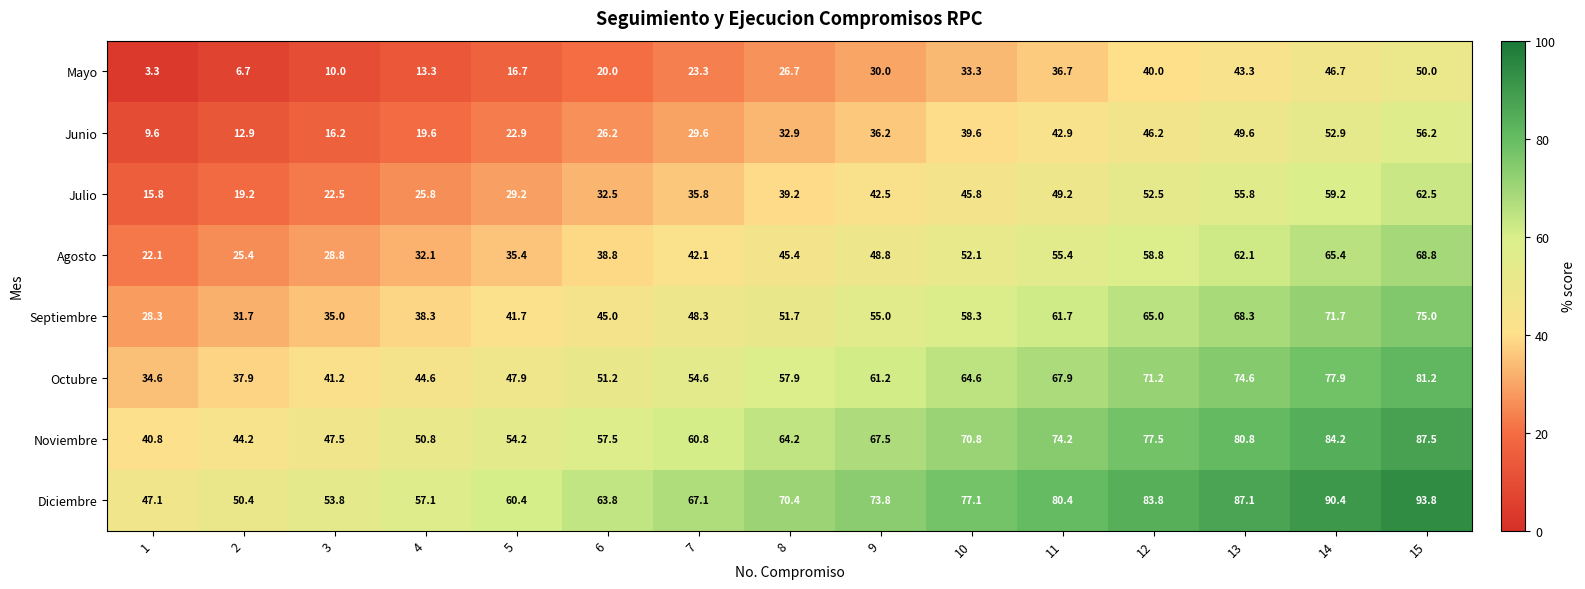

Which category has the lowest value across all series?

1